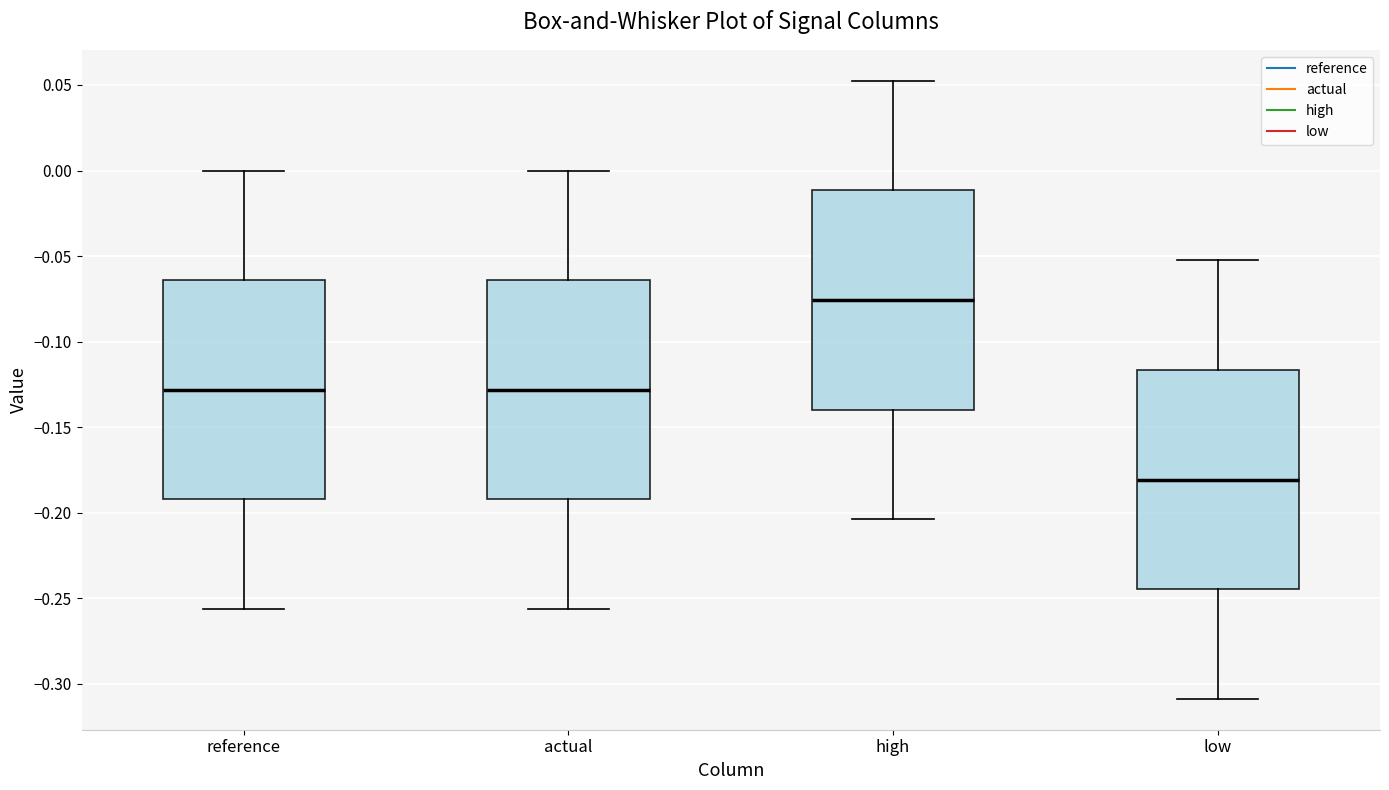

Where is the upper edge of the box for actual on the y-axis? The values are not printed on the chart, so give them approximately, as read against the axis.

-0.065